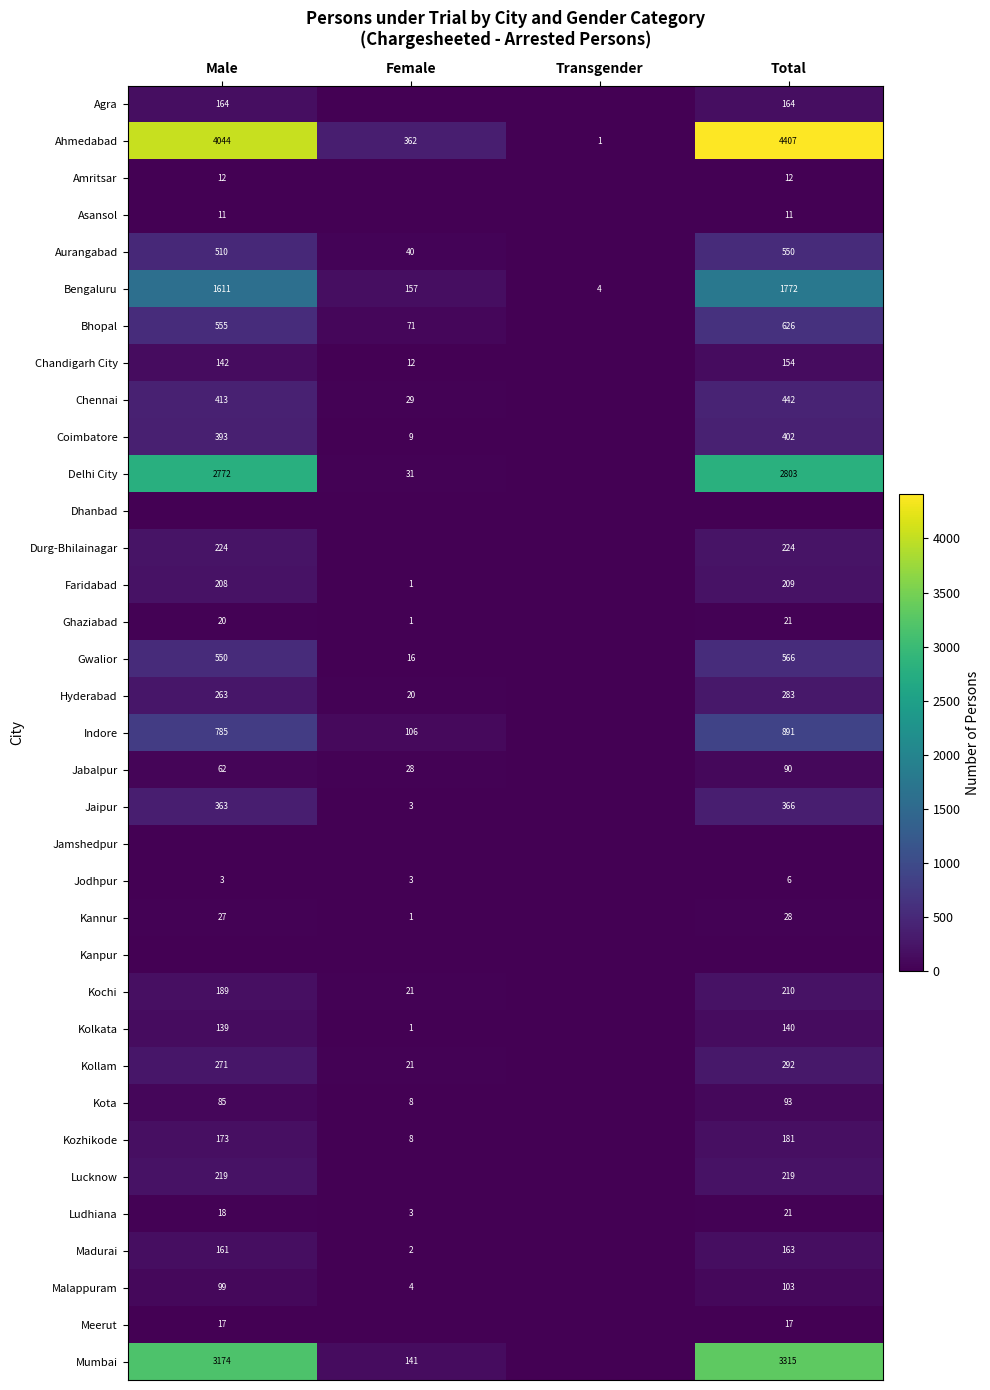

The Gwalior series shows 550 at Male. True or false?

True